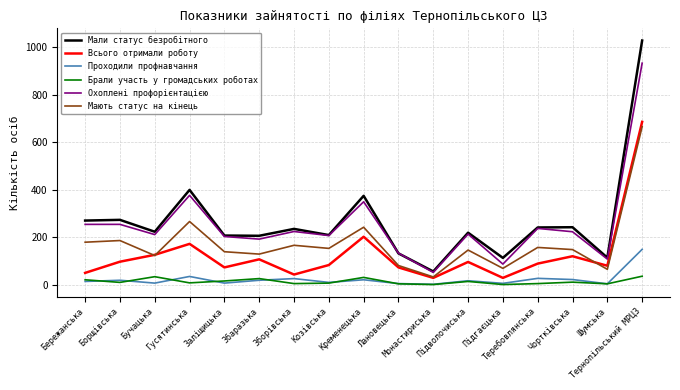

Which series has the largest range (max minus min)?

Мали статус безробітного